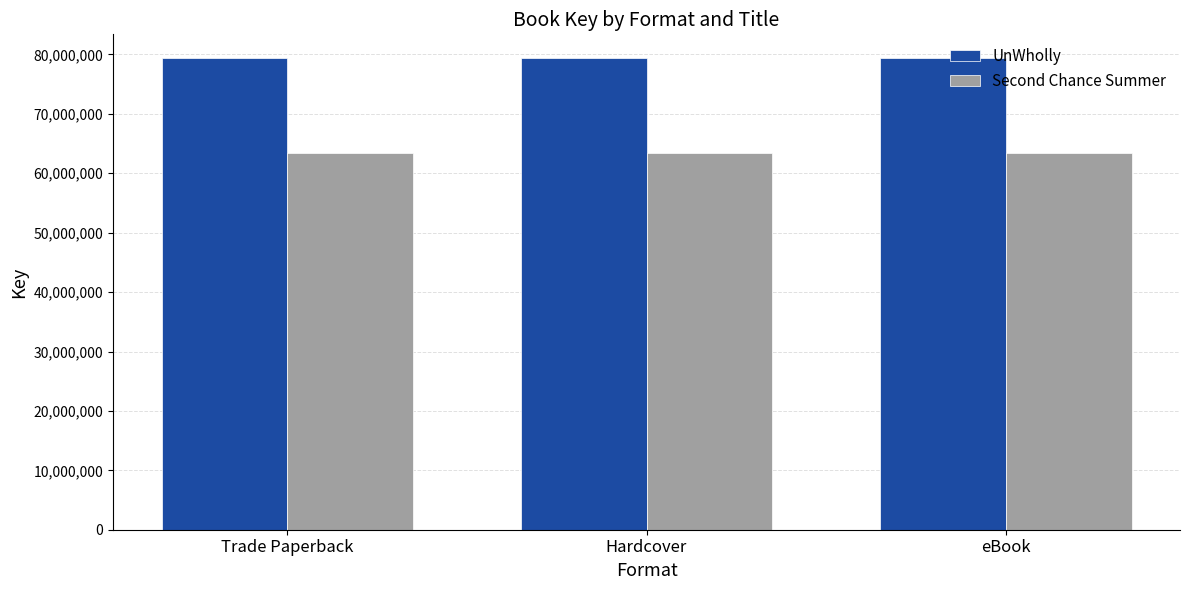

How many bars are there in each group?

2